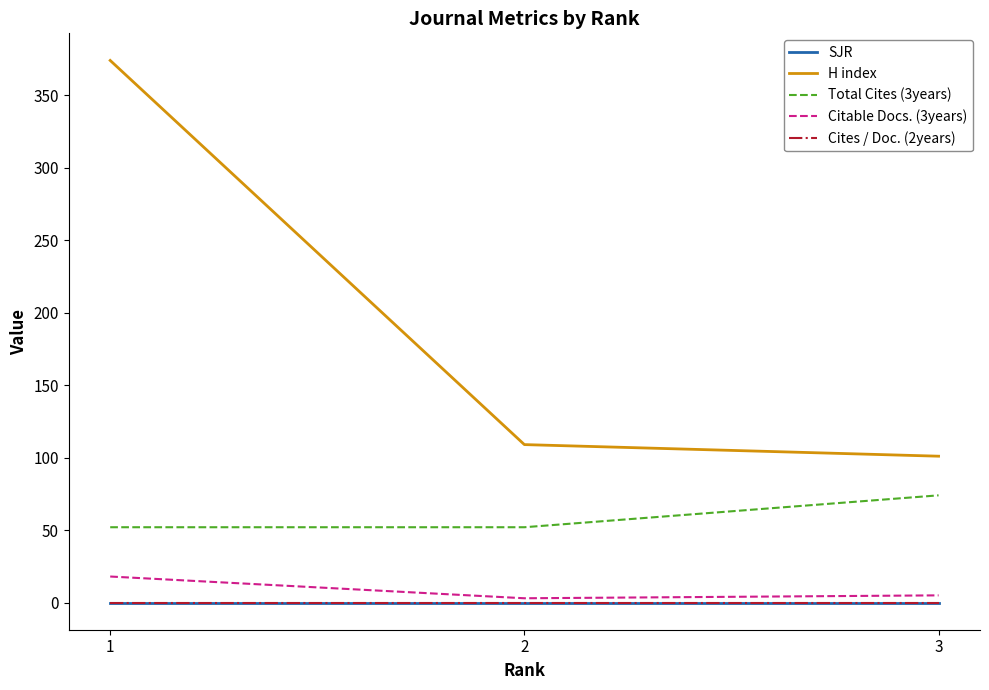

Is the value of Citable Docs. (3years) at 2 greater than the value of Total Cites (3years) at 3?

No